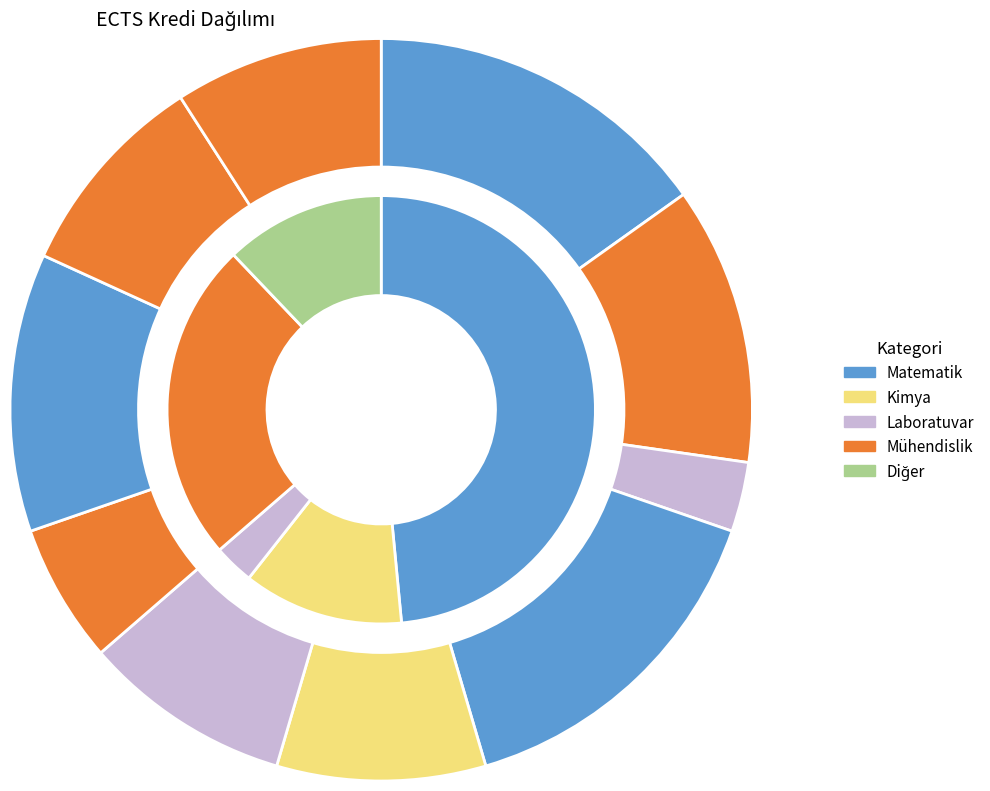

To the nearest percent, what is the combined percentage of Experimental Design and Regression Analysis and Diferansiyel Denklemler?

18%